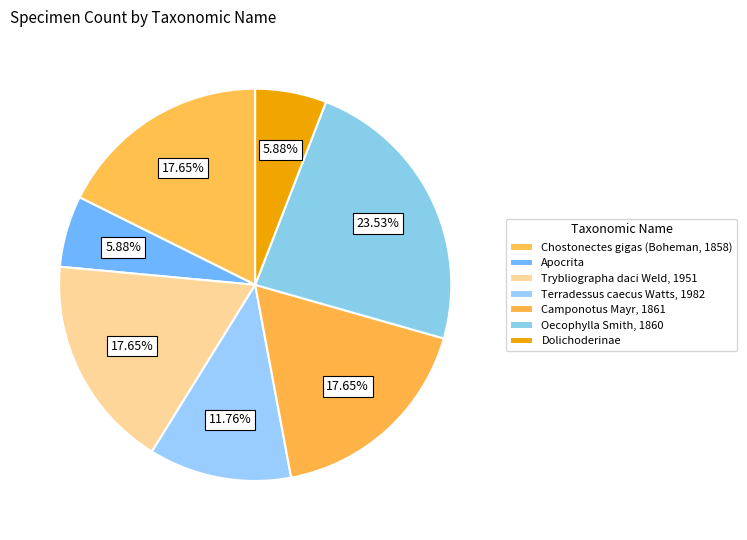

Count the number of slices in the pie.

7